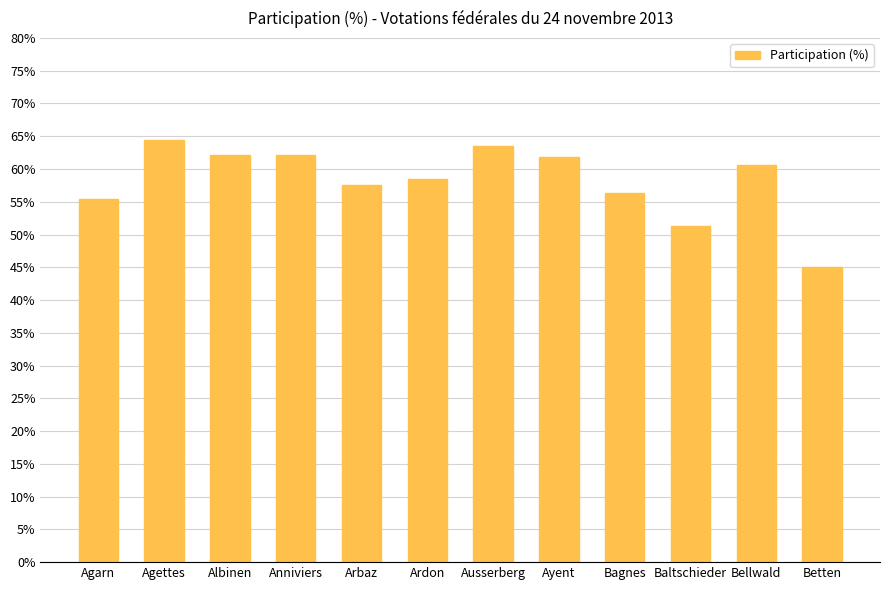

Are the bars horizontal?

No